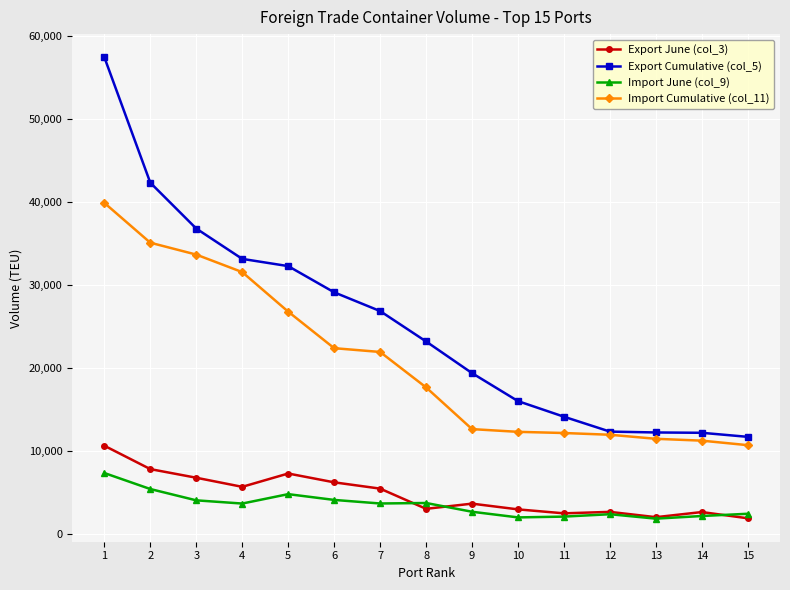

Which series changed the most between 2 and 8?

Export Cumulative (col_5)